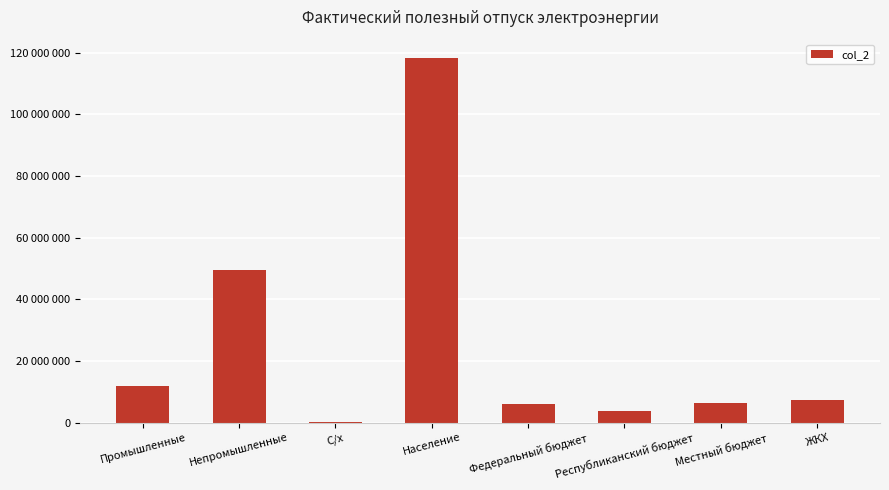

What is the value of the 6th bar from the left?

3783192